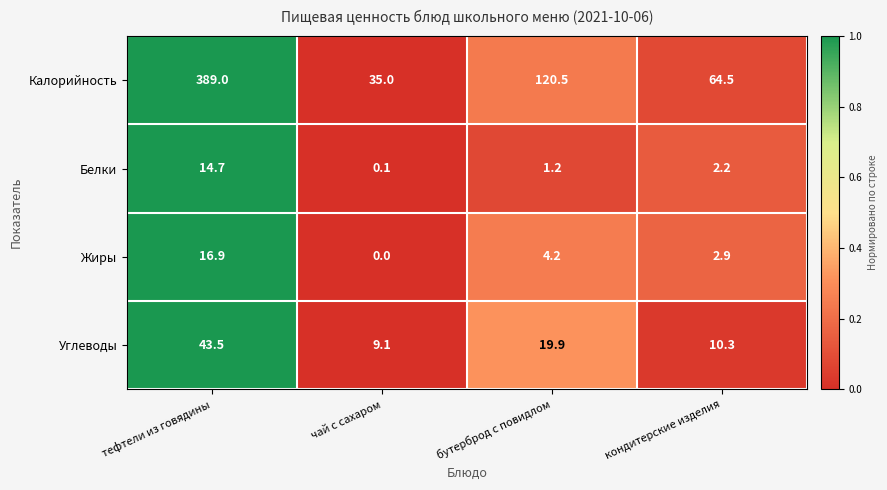

Which series changed the most between бутерброд с повидлом and кондитерские изделия?

Калорийность